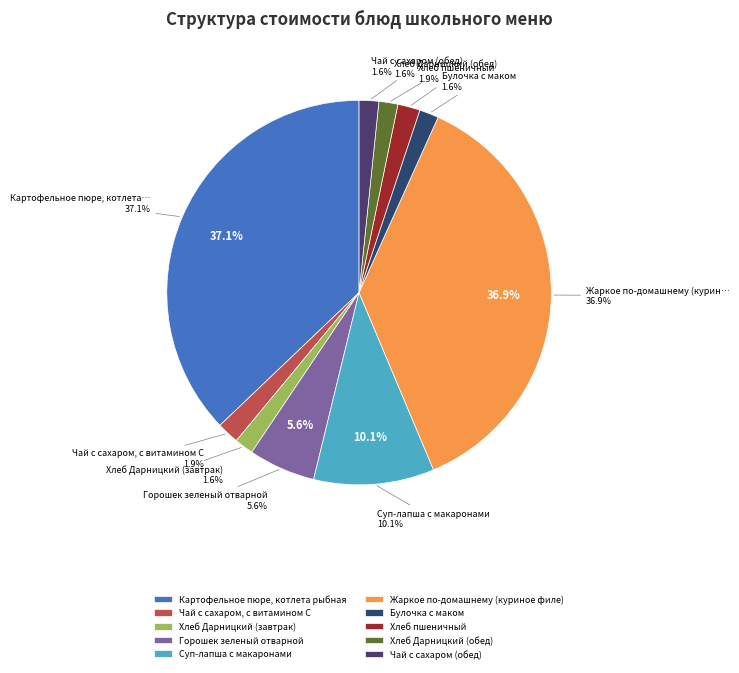

What is the smallest slice in the pie chart?

Хлеб Дарницкий (завтрак)